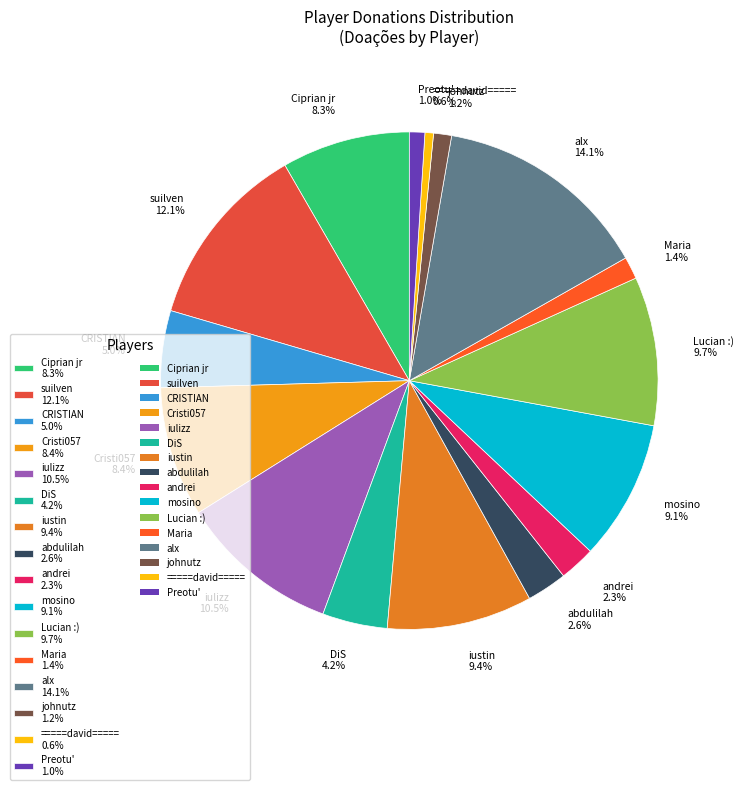

Count the number of slices in the pie.

16